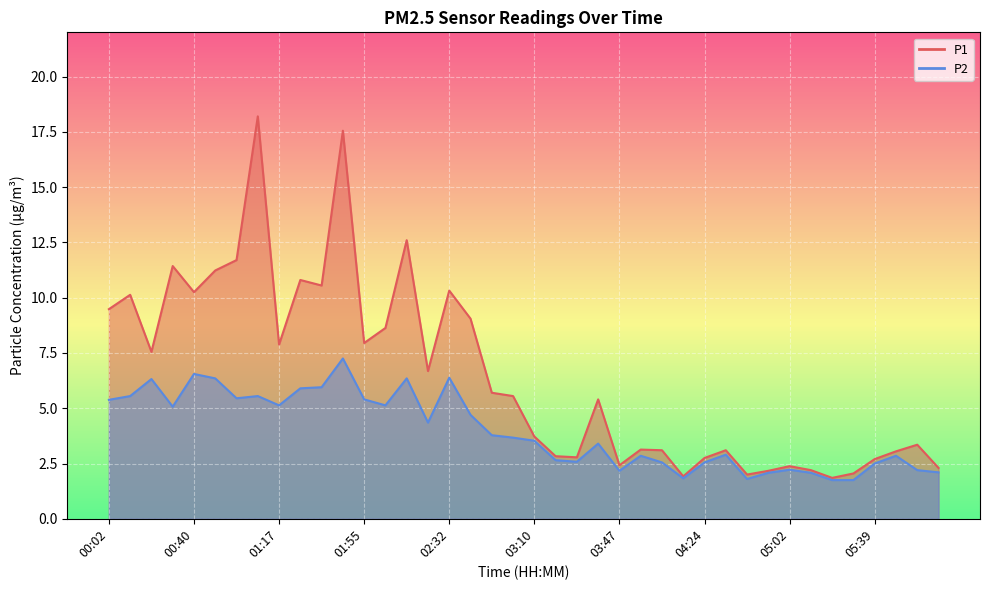

What is the sum of all P2 values?

158.6